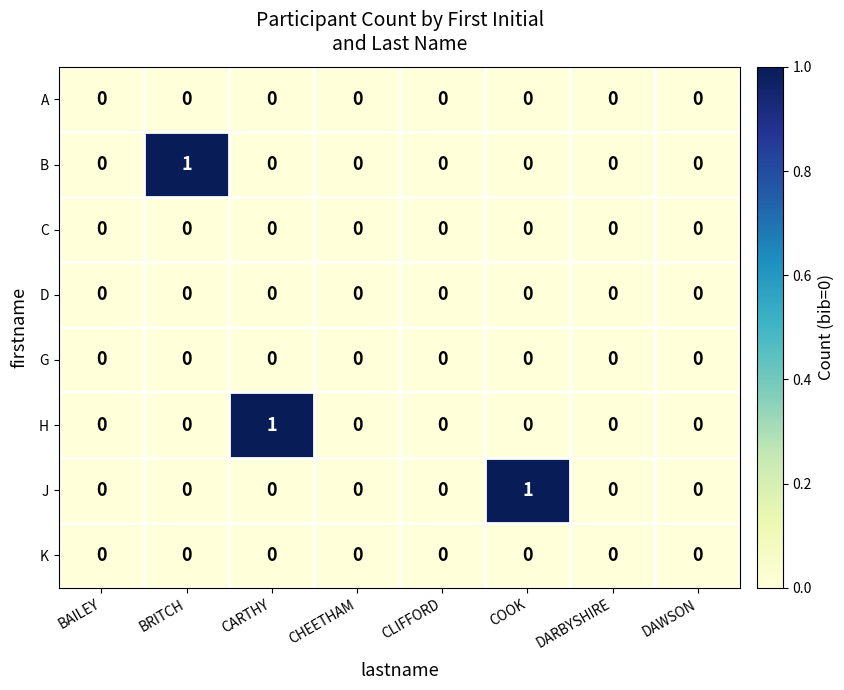

How many J values are between 0 and 1?

8